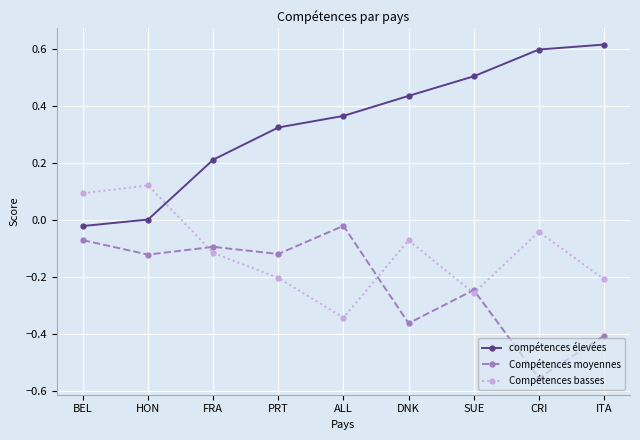

Which category has the lowest value across all series?

CRI